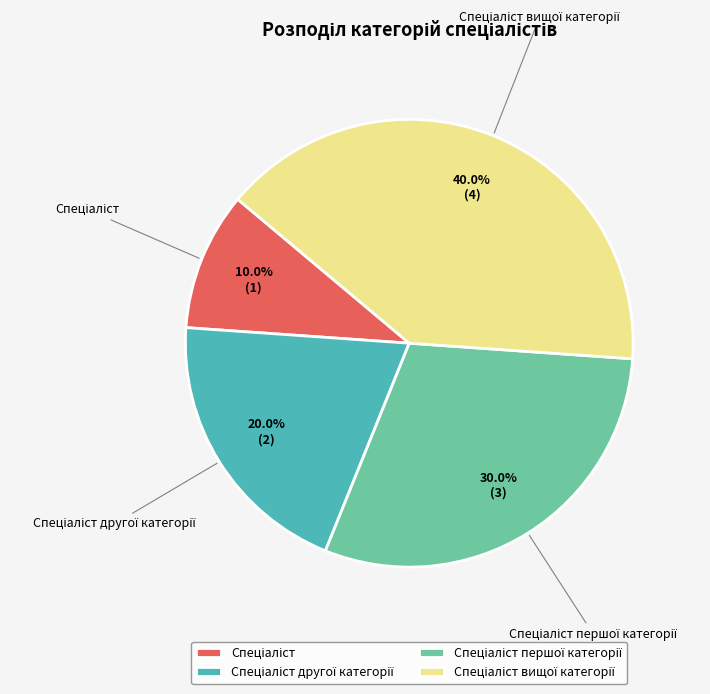

Is there a majority slice in this chart?

No